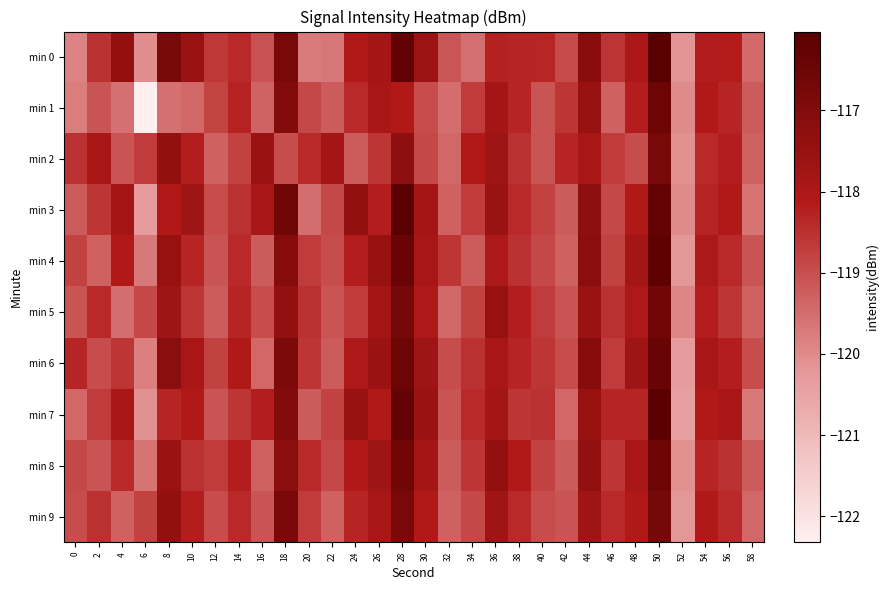

Reading left to right, transcribe all the data shown in this chart.

min 0: 0=-119.9	2=-118.5	4=-117.4	6=-120.0	8=-116.8	10=-117.6	12=-118.7	14=-118.4	16=-119.0	18=-116.8	20=-119.7	22=-119.7	24=-118.1	26=-117.8	28=-116.3	30=-117.6	32=-119.1	34=-119.5	36=-118.3	38=-118.3	40=-118.3	42=-118.9	44=-117.2	46=-118.6	48=-118.0	50=-116.0	52=-120.1	54=-118.2	56=-118.2	58=-119.5
min 1: 0=-119.8	2=-119.1	4=-119.5	6=-122.3	8=-119.6	10=-119.4	12=-118.8	14=-118.3	16=-119.3	18=-117.0	20=-118.9	22=-119.2	24=-118.4	26=-117.9	28=-118.1	30=-119.0	32=-119.5	34=-118.7	36=-117.8	38=-118.3	40=-119.1	42=-118.6	44=-117.5	46=-119.3	48=-118.2	50=-116.5	52=-120.0	54=-118.1	56=-118.3	58=-119.2
min 2: 0=-118.5	2=-117.9	4=-119.1	6=-118.7	8=-117.4	10=-118.2	12=-119.3	14=-118.8	16=-117.6	18=-119.0	20=-118.4	22=-117.8	24=-119.2	26=-118.6	28=-117.3	30=-118.9	32=-119.4	34=-118.1	36=-117.7	38=-118.5	40=-119.1	42=-118.3	44=-117.9	46=-118.7	48=-119.0	50=-116.8	52=-120.1	54=-118.4	56=-118.2	58=-119.3
min 3: 0=-119.2	2=-118.6	4=-117.8	6=-120.3	8=-118.1	10=-117.7	12=-119.0	14=-118.5	16=-117.9	18=-116.6	20=-119.5	22=-118.9	24=-117.4	26=-118.2	28=-116.1	30=-117.8	32=-119.3	34=-118.7	36=-117.6	38=-118.4	40=-118.8	42=-119.2	44=-117.3	46=-118.9	48=-118.1	50=-116.3	52=-120.0	54=-118.3	56=-118.1	58=-119.6
min 4: 0=-118.8	2=-119.3	4=-118.1	6=-119.7	8=-117.5	10=-118.3	12=-119.1	14=-118.4	16=-119.2	18=-117.1	20=-118.7	22=-119.0	24=-118.2	26=-117.5	28=-116.4	30=-117.9	32=-118.6	34=-119.2	36=-118.0	38=-118.5	40=-118.9	42=-119.3	44=-117.2	46=-118.8	48=-117.8	50=-116.2	52=-120.2	54=-118.0	56=-118.4	58=-119.1
min 5: 0=-119.1	2=-118.4	4=-119.5	6=-118.9	8=-117.7	10=-118.6	12=-119.2	14=-118.3	16=-119.0	18=-117.4	20=-118.5	22=-119.1	24=-118.7	26=-117.8	28=-116.7	30=-118.0	32=-119.4	34=-118.8	36=-117.5	38=-118.2	40=-118.7	42=-119.1	44=-117.6	46=-118.5	48=-118.0	50=-116.6	52=-119.9	54=-118.2	56=-118.6	58=-119.3
min 6: 0=-118.3	2=-119.0	4=-118.6	6=-119.8	8=-117.2	10=-117.9	12=-118.8	14=-118.1	16=-119.4	18=-116.9	20=-118.6	22=-119.2	24=-118.0	26=-117.6	28=-116.5	30=-117.7	32=-119.0	34=-118.5	36=-117.9	38=-118.3	40=-118.6	42=-119.0	44=-117.1	46=-118.7	48=-117.7	50=-116.4	52=-120.3	54=-117.9	56=-118.2	58=-119.0
min 7: 0=-119.4	2=-118.7	4=-117.9	6=-120.1	8=-118.3	10=-118.1	12=-119.1	14=-118.6	16=-118.2	18=-117.0	20=-119.2	22=-118.8	24=-117.5	26=-118.1	28=-116.3	30=-117.6	32=-119.1	34=-118.4	36=-117.8	38=-118.6	40=-118.5	42=-119.4	44=-117.5	46=-118.3	48=-118.3	50=-116.1	52=-120.4	54=-118.1	56=-117.9	58=-119.7
min 8: 0=-118.9	2=-119.1	4=-118.4	6=-119.6	8=-117.6	10=-118.5	12=-118.7	14=-118.2	16=-119.3	18=-117.2	20=-118.4	22=-118.9	24=-118.1	26=-117.7	28=-116.6	30=-117.8	32=-119.2	34=-118.6	36=-117.4	38=-118.1	40=-118.8	42=-119.2	44=-117.4	46=-118.6	48=-117.9	50=-116.5	52=-120.1	54=-118.3	56=-118.5	58=-119.2
min 9: 0=-119.0	2=-118.5	4=-119.3	6=-118.8	8=-117.4	10=-118.2	12=-119.0	14=-118.4	16=-119.1	18=-116.8	20=-118.7	22=-119.3	24=-118.3	26=-117.9	28=-116.8	30=-118.1	32=-119.3	34=-118.9	36=-117.7	38=-118.4	40=-119.0	42=-119.1	44=-117.7	46=-118.4	48=-118.1	50=-116.7	52=-120.2	54=-118.1	56=-118.4	58=-119.4